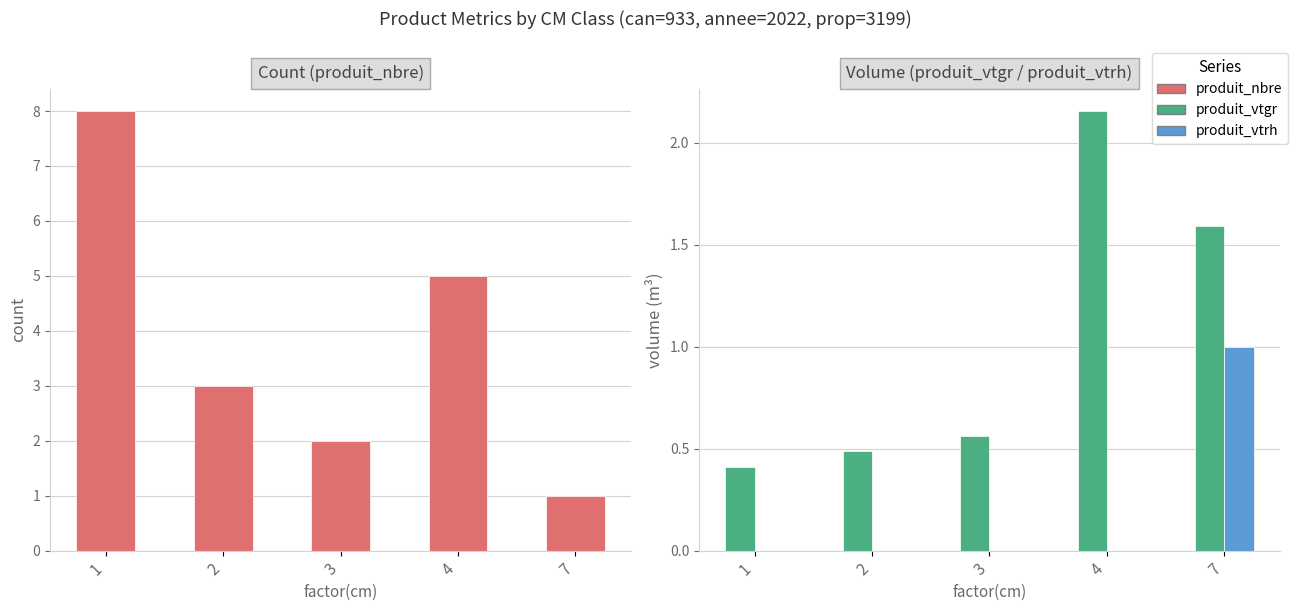

Reading right to left, transcribe all the data shown in this chart.

produit_nbre: 1.0	5.0	2.0	3.0	8.0
produit_vtgr: 1.6	2.2	0.6	0.5	0.4
produit_vtrh: 1.0	0.0	0.0	0.0	0.0